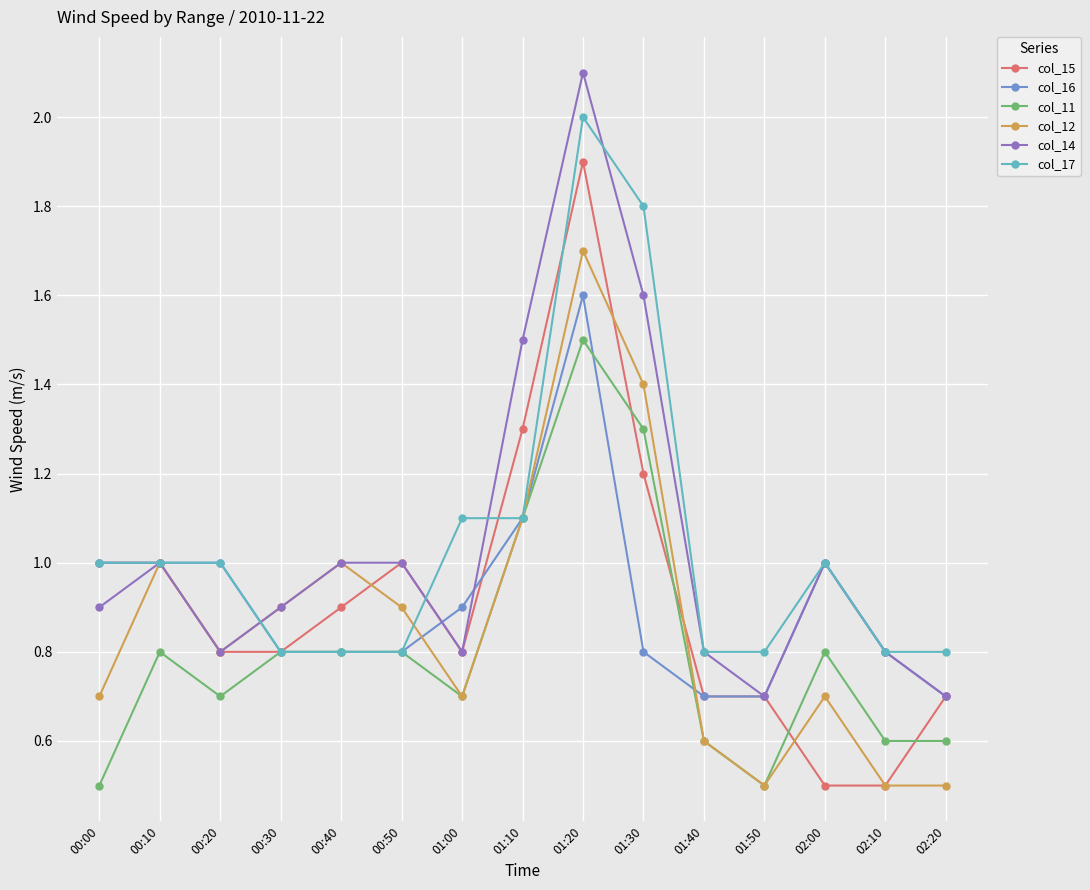

What is the label of the 8th point from the right?

01:10